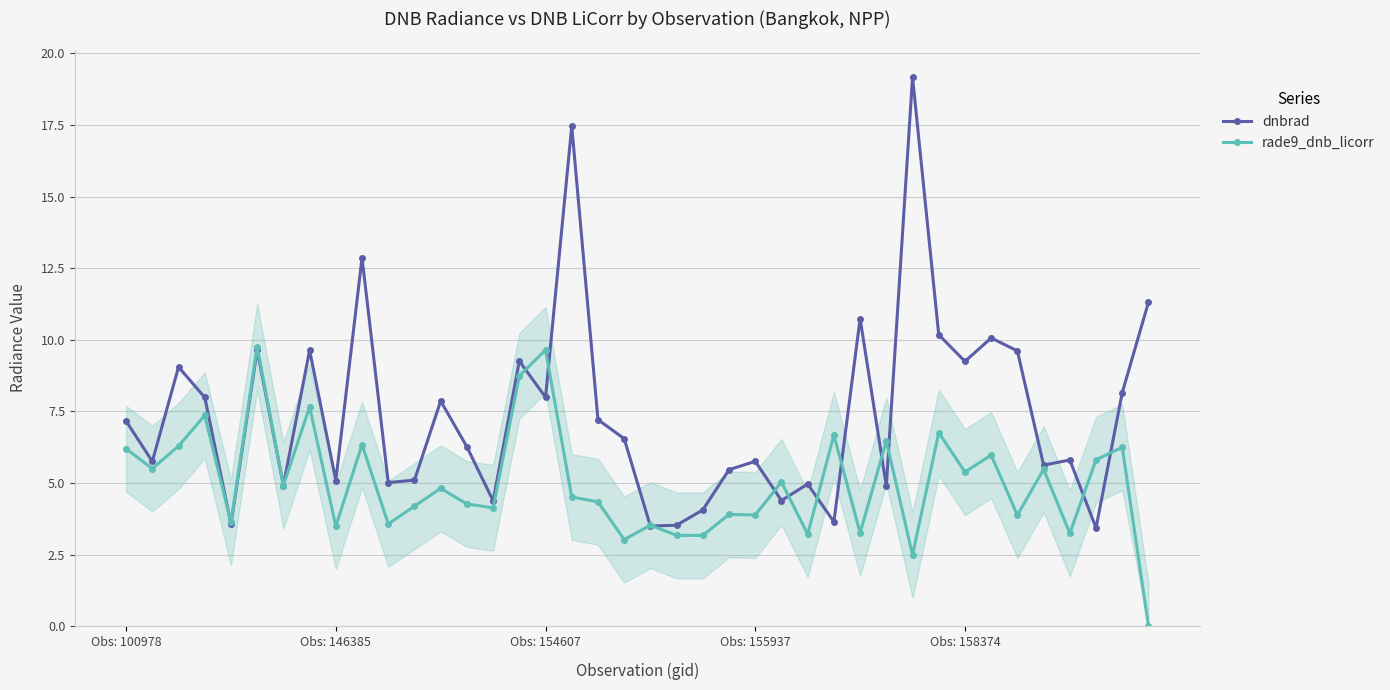

What is the greatest value displayed?

19.2